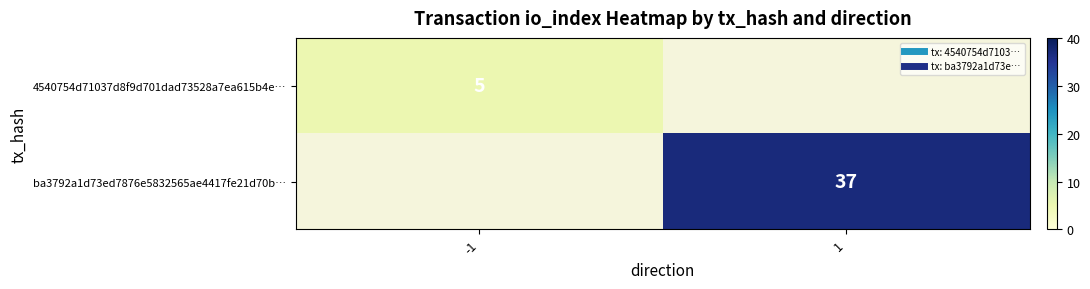

What is the smallest value displayed?

5.0